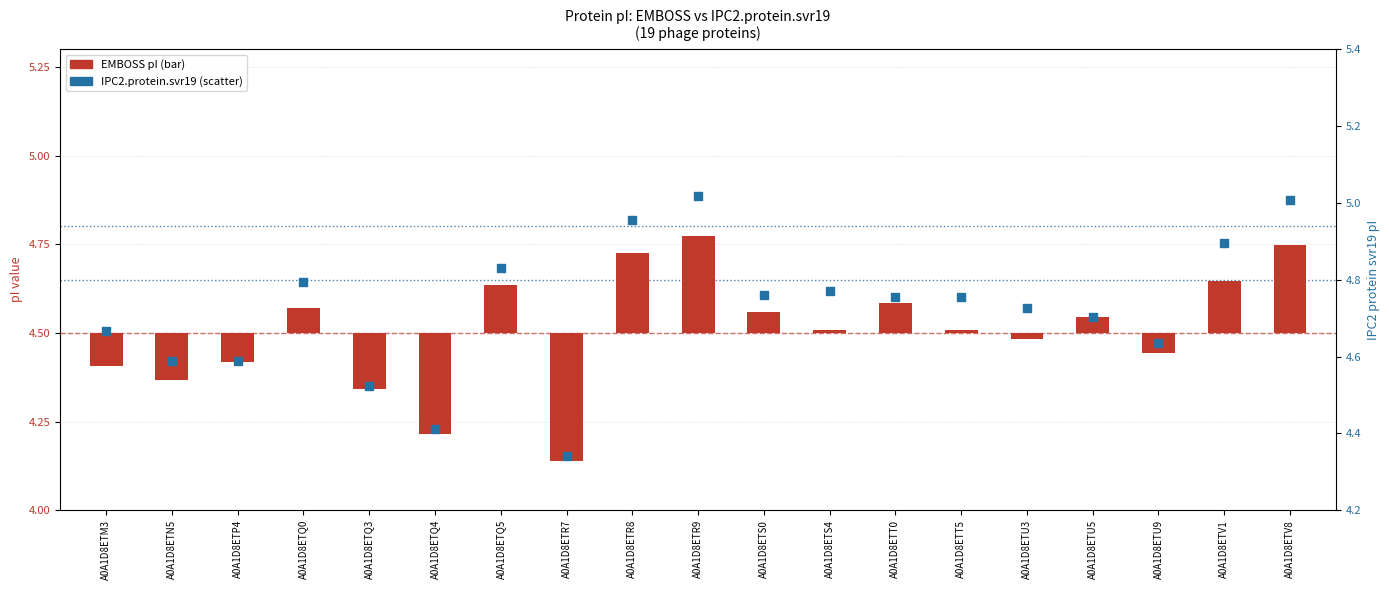

Which series contains the lowest Y value?

EMBOSS (pI)